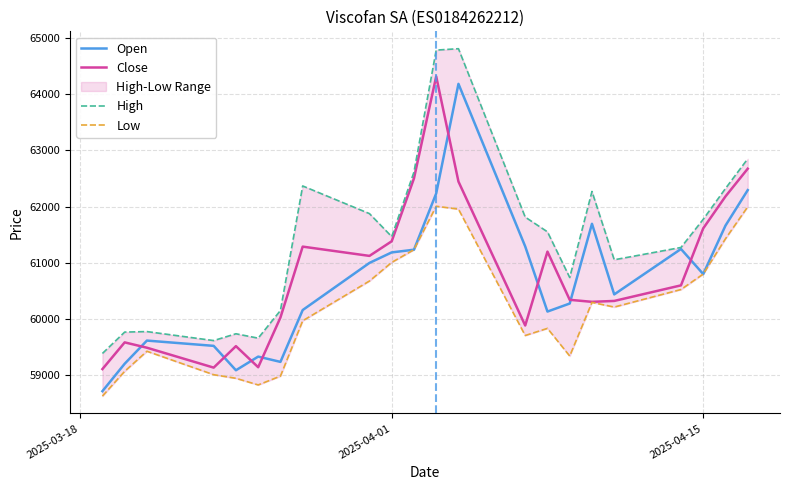

What is the maximum value for Open?

64183